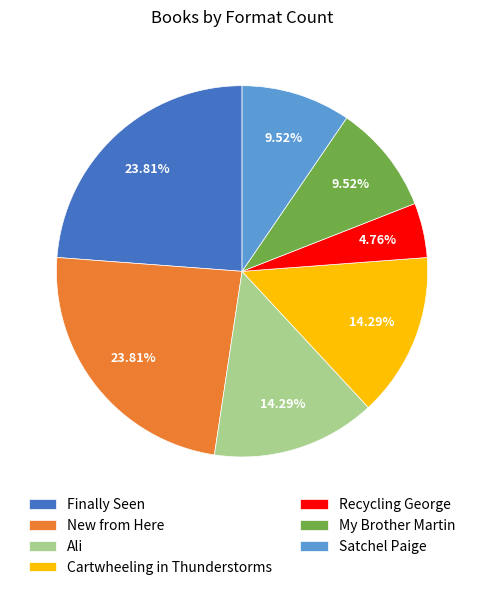

True or false: New from Here accounts for 14% of the total.

False